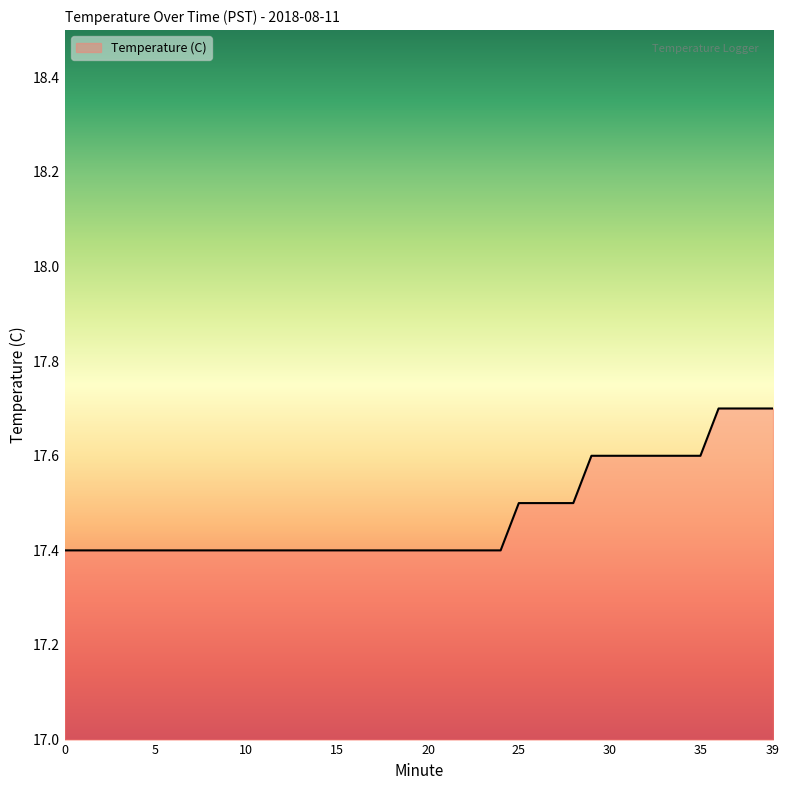

What is the smallest value displayed?

17.4